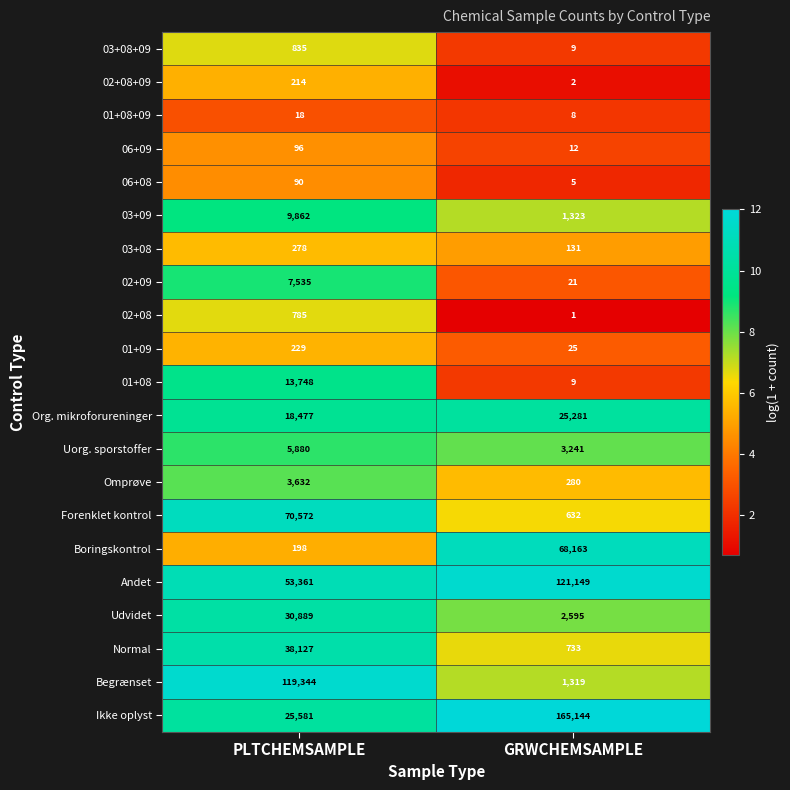

What is the difference between the highest and lowest values at GRWCHEMSAMPLE?

165143